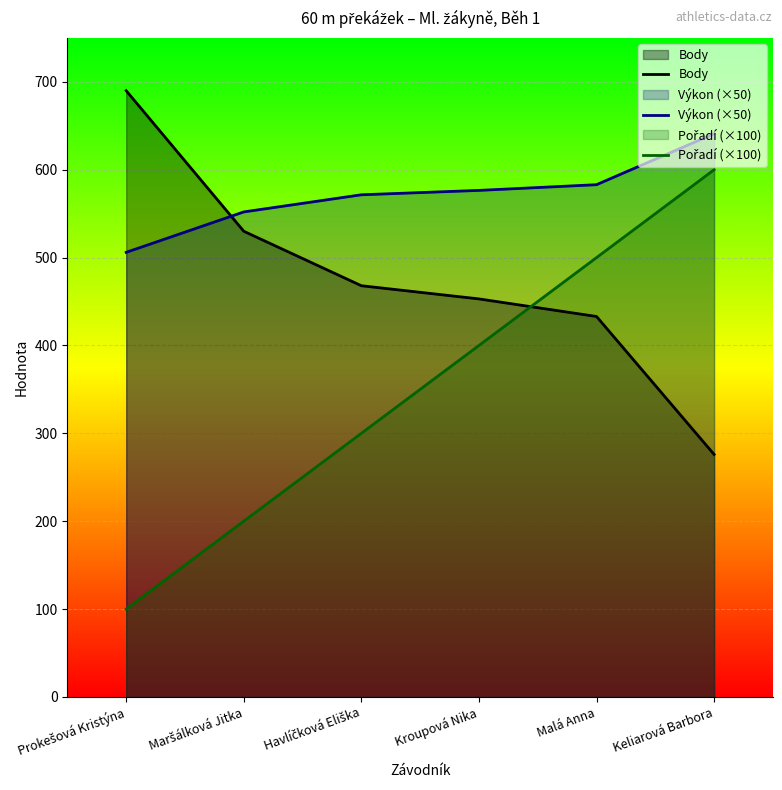

The Body series shows 480.9 at Prokešová Kristýna. True or false?

False